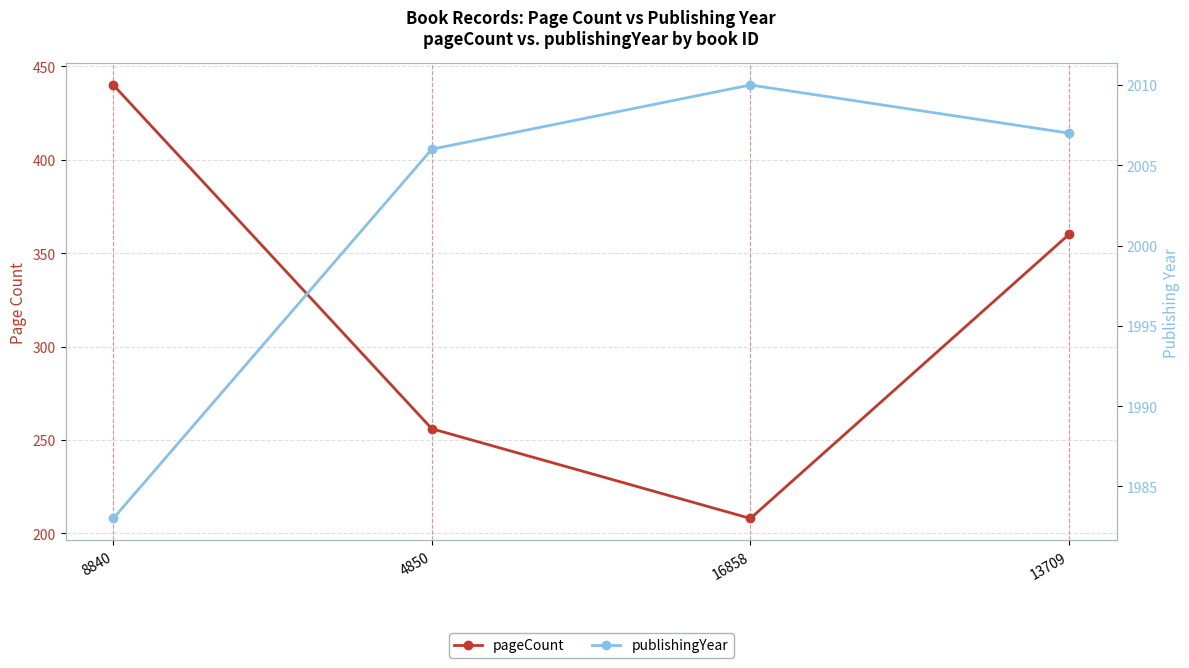

Which label corresponds to the largest value in the chart?

16858